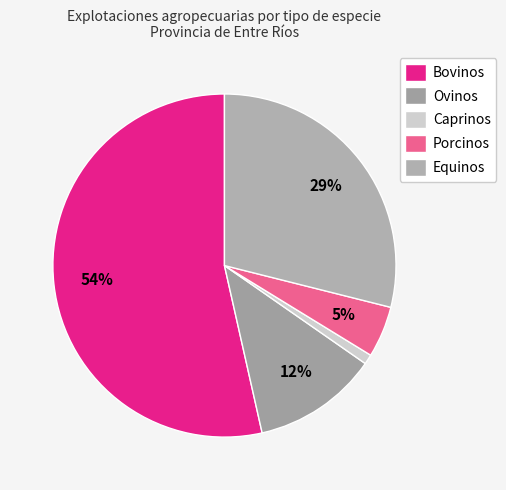

To the nearest percent, what is the combined percentage of Caprinos and Porcinos?

6%